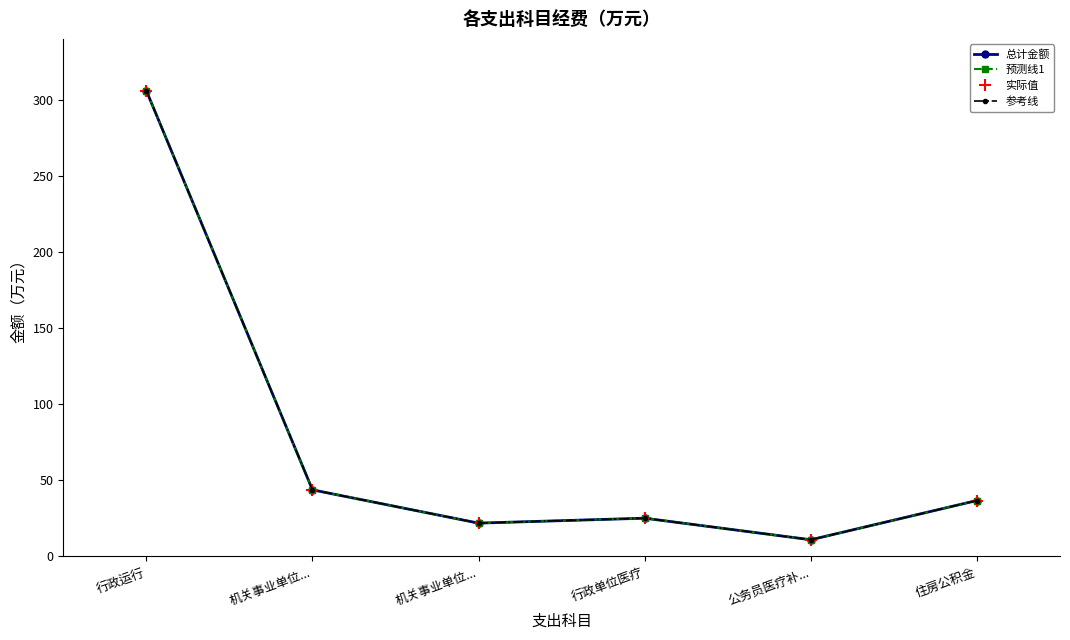

Does the chart have visible grid lines?

No